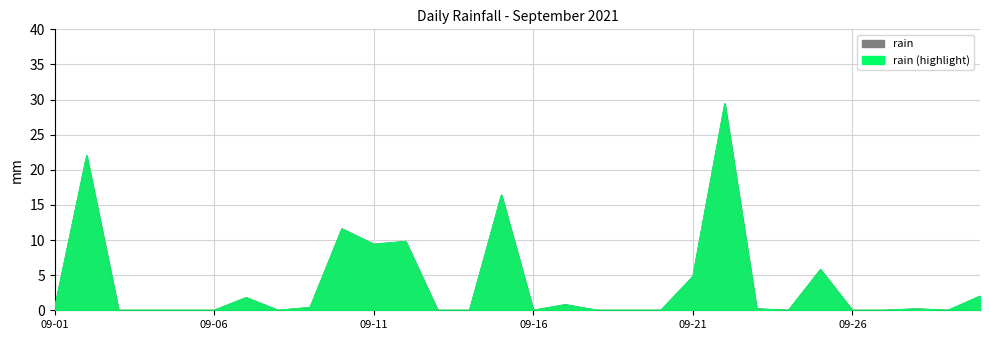

What is the greatest value displayed?

29.4